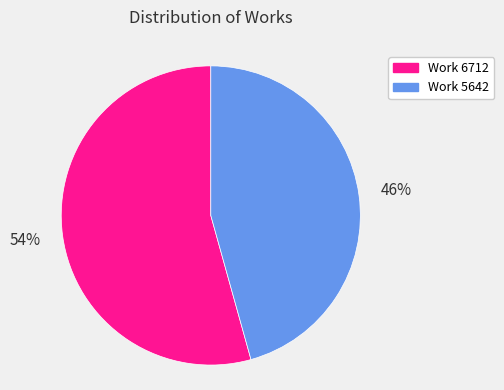

To the nearest percent, what portion does Work 6712 represent?

54%